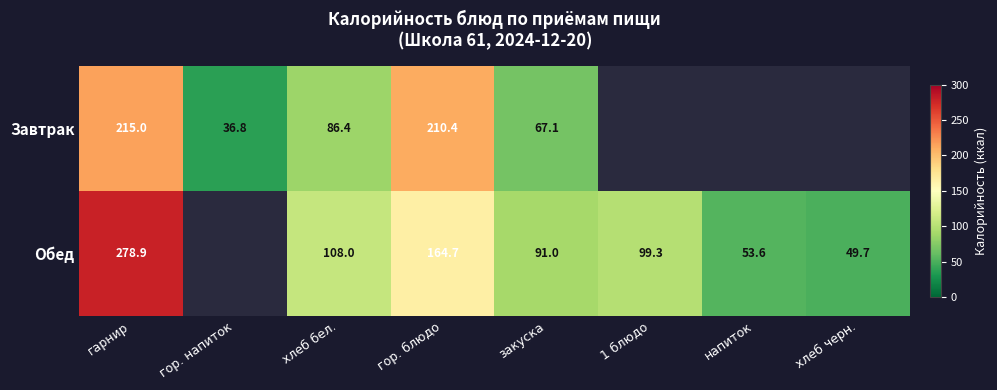

True or false: Обед has a value of 74.4 at хлеб бел..

False